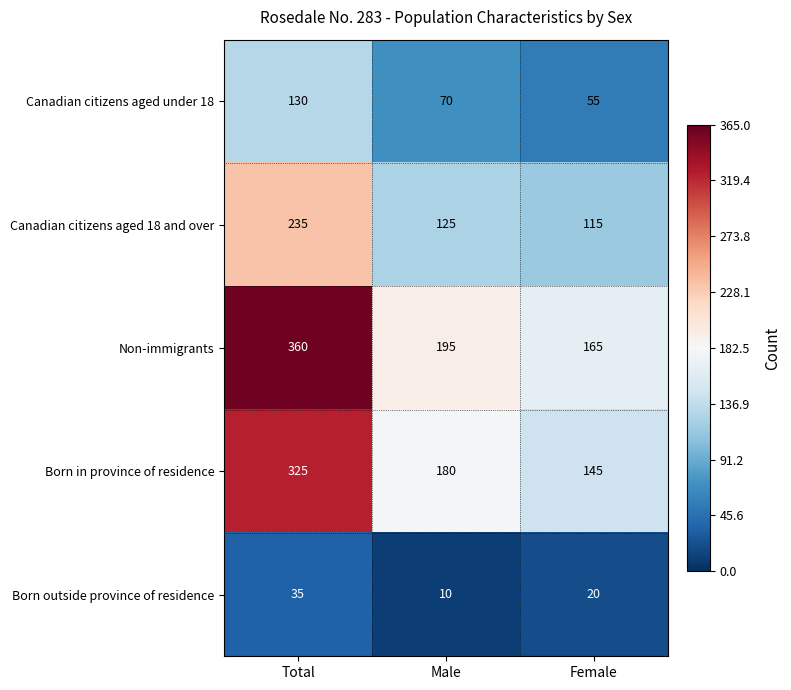

Reading right to left, extract all data points from this chart.

Canadian citizens aged under 18: Female=55	Male=70	Total=130
Canadian citizens aged 18 and over: Female=115	Male=125	Total=235
Non-immigrants: Female=165	Male=195	Total=360
Born in province of residence: Female=145	Male=180	Total=325
Born outside province of residence: Female=20	Male=10	Total=35